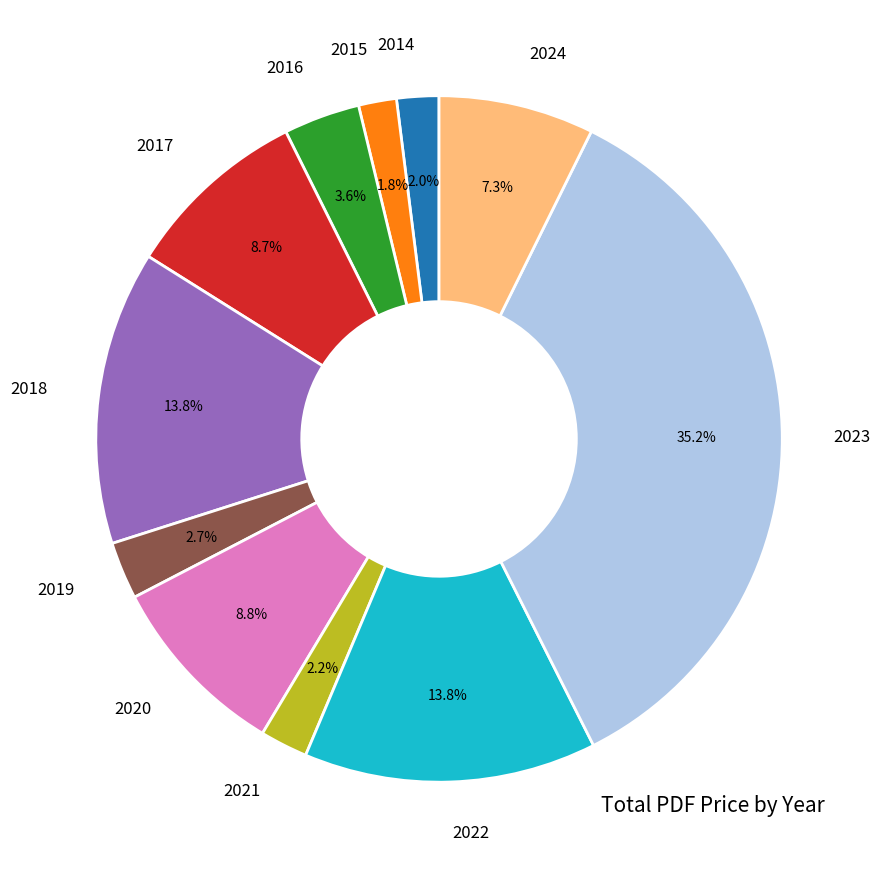

Which has a higher value, 2024 or 2020?

2020